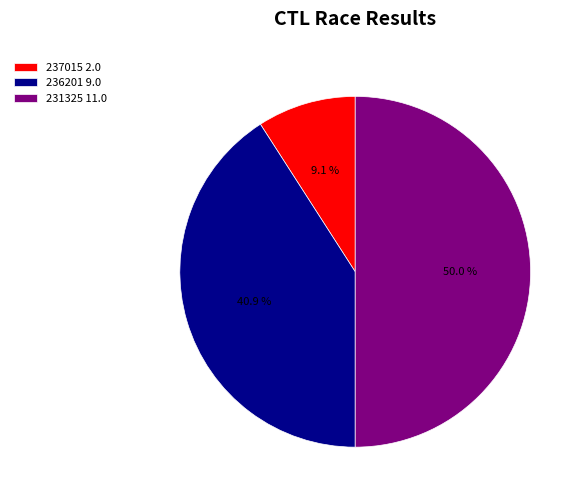

Is 237015 2.0 the majority of the pie?

No